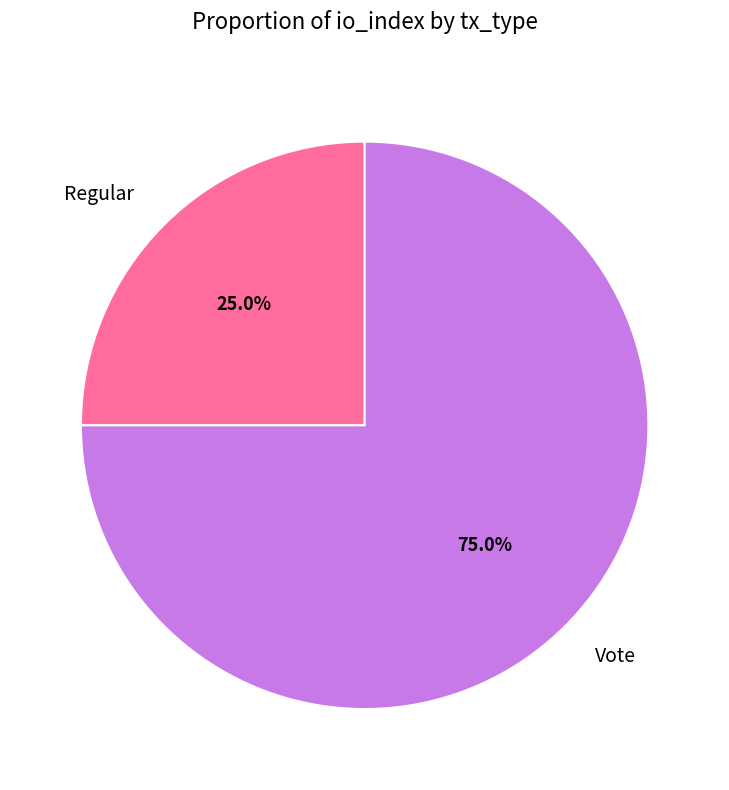

Rank the categories by value from lowest to highest.

Regular, Vote